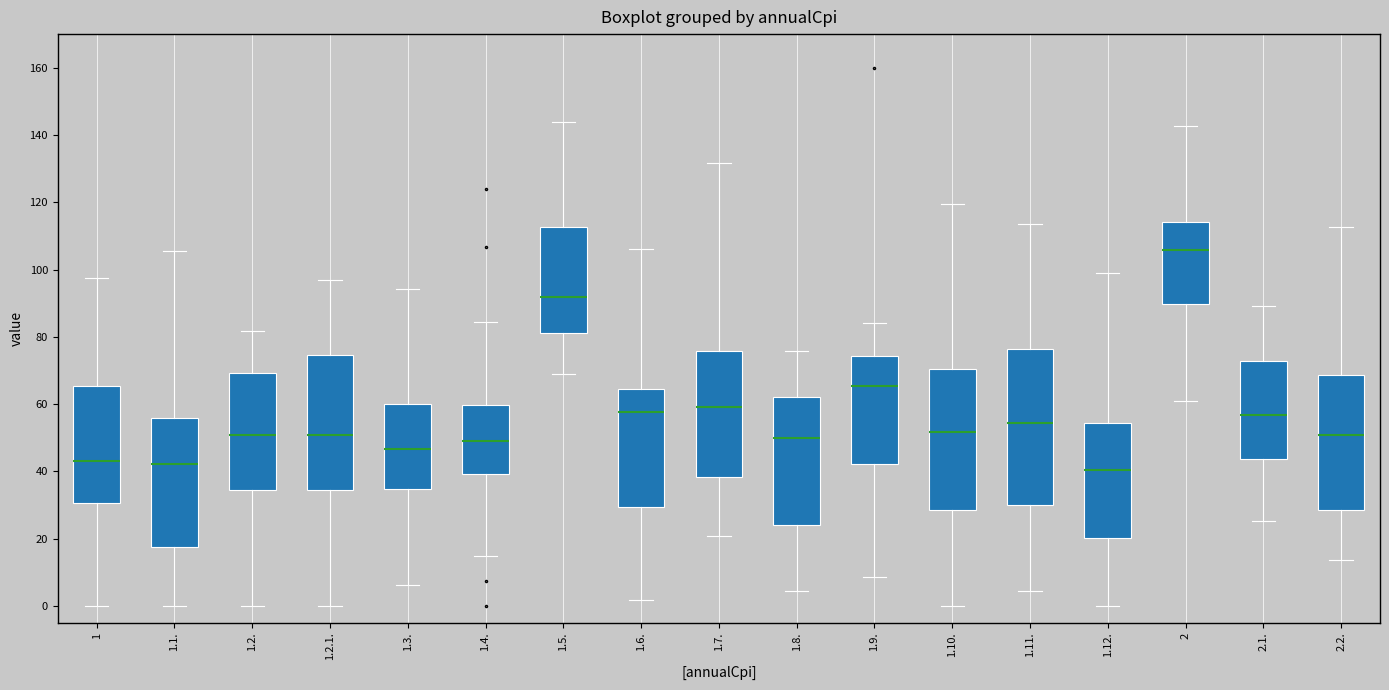

Which box is the tallest, from its lower edge to its upper edge?

1.11.